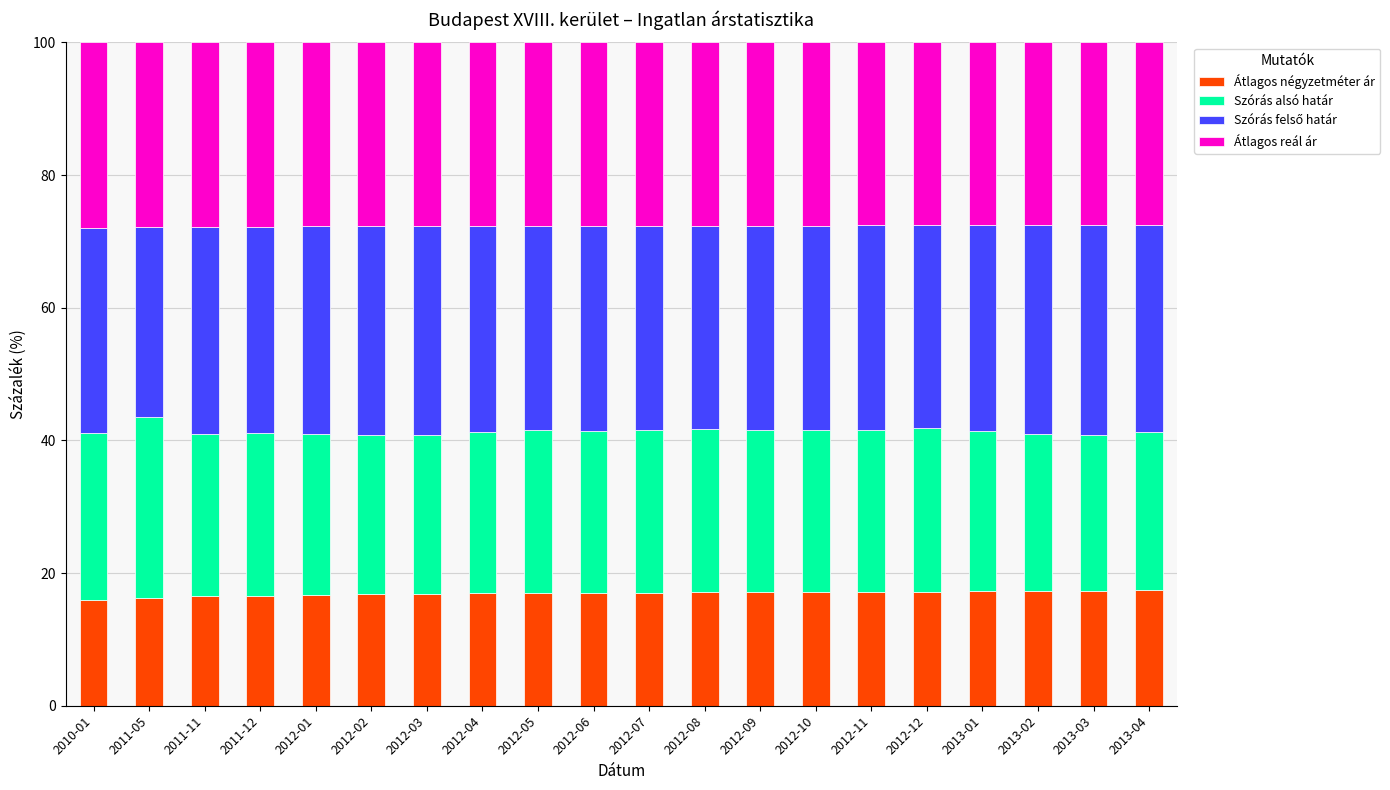

What is the minimum value for Átlagos négyzetméter ár?

15.9